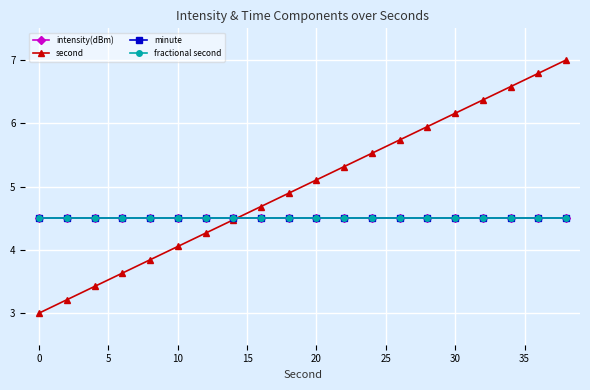

True or false: second has more than 2 interior local peaks.

False